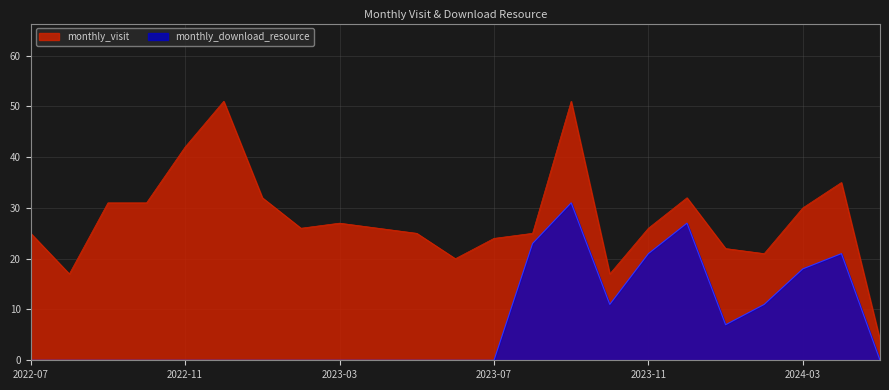

How many lines are shown in the chart?

2